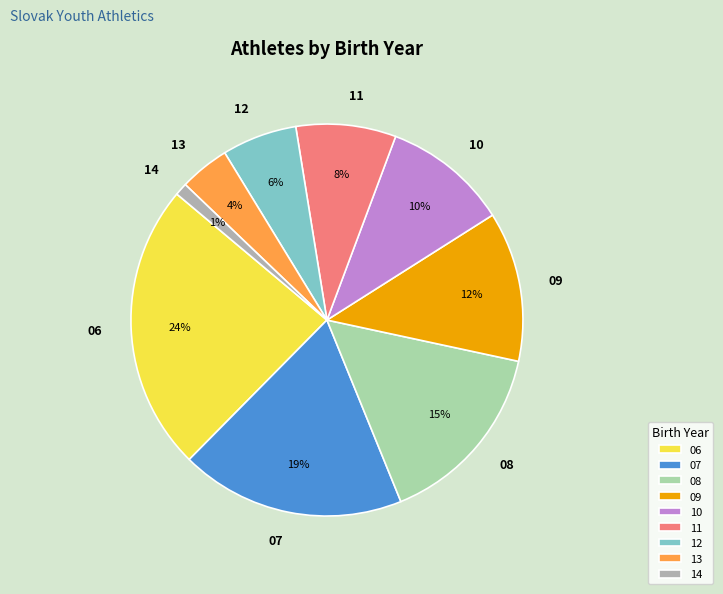

Between 14 and 12, which is larger?

12